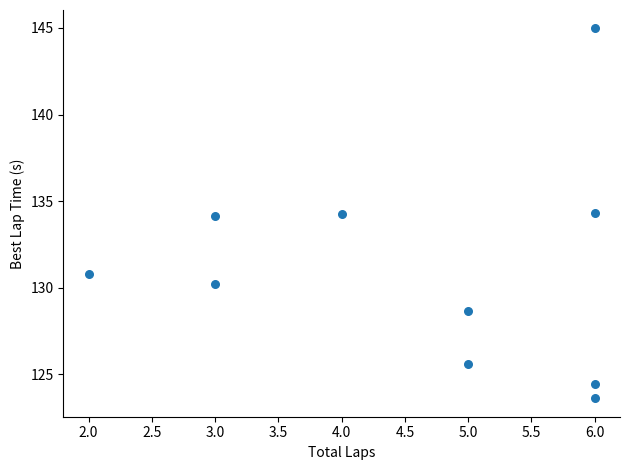

What is the range of Y values (max minus min)?

21.3